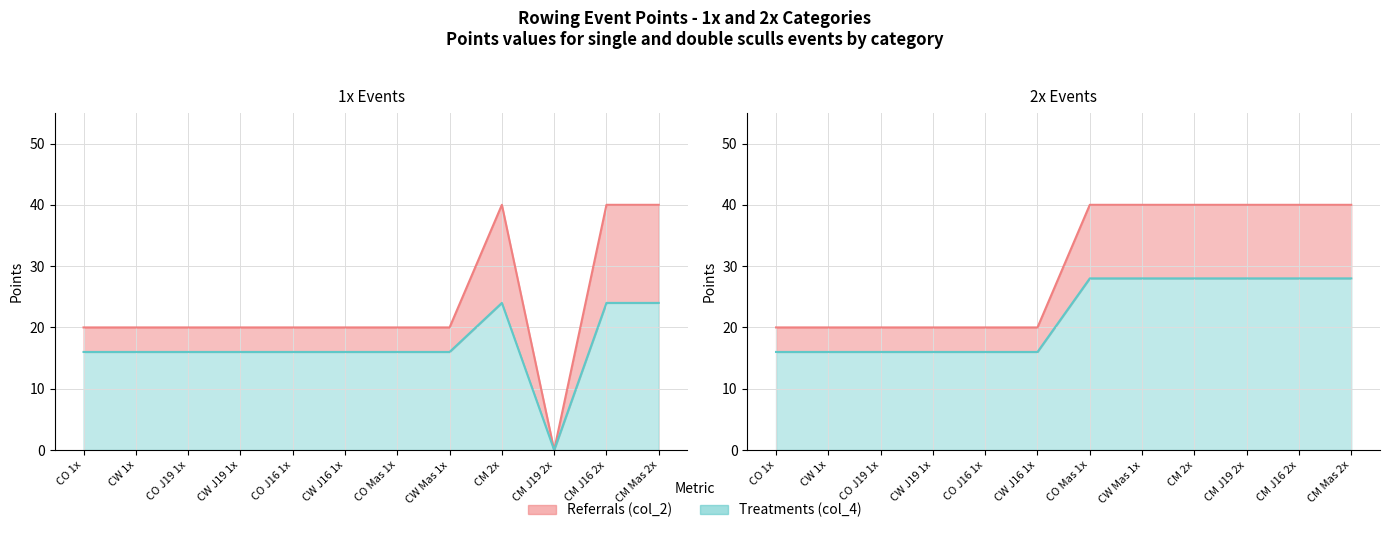

The value of col_4 lower line at CW J19 1x is 16. True or false?

True